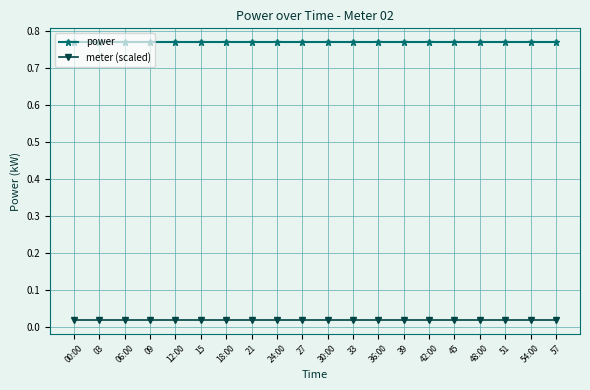

Count the number of data series in this chart.

2